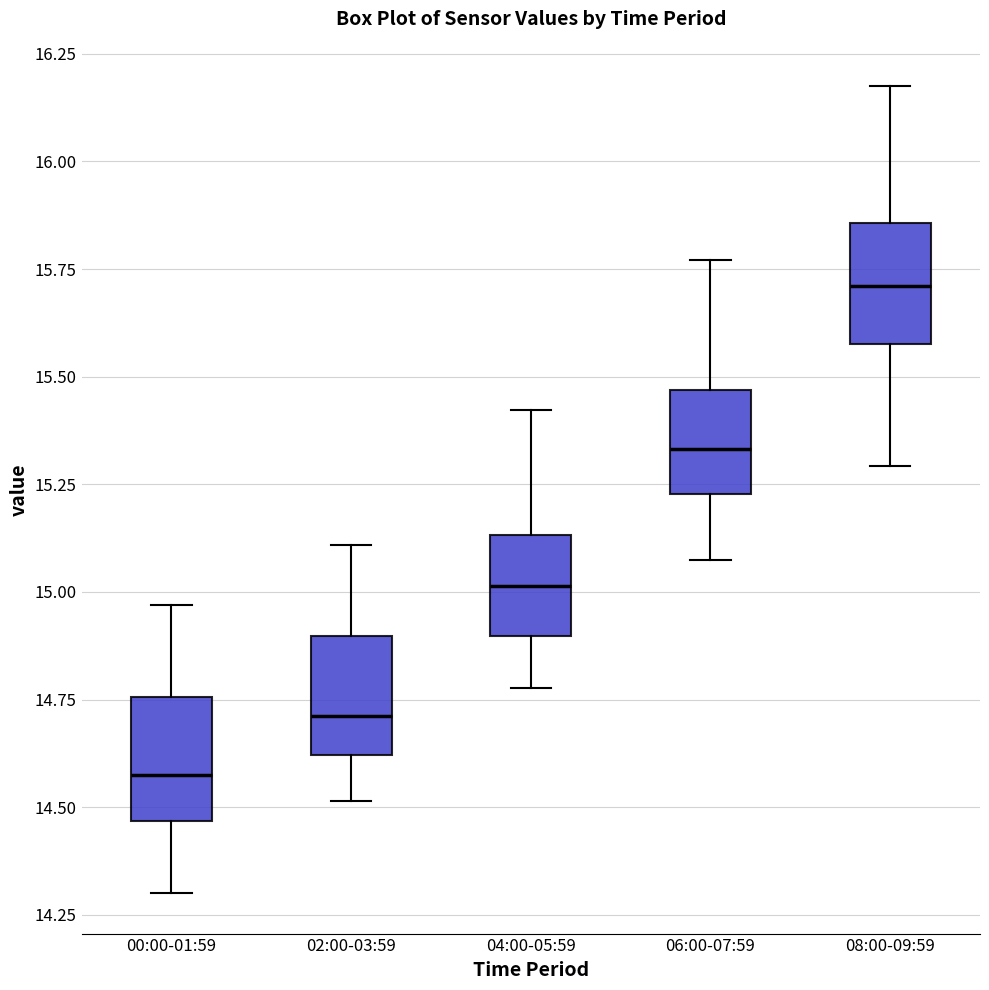

Where does the upper whisker of the box for 04:00-05:59 end on the y-axis? The values are not printed on the chart, so give them approximately, as read against the axis.

15.40